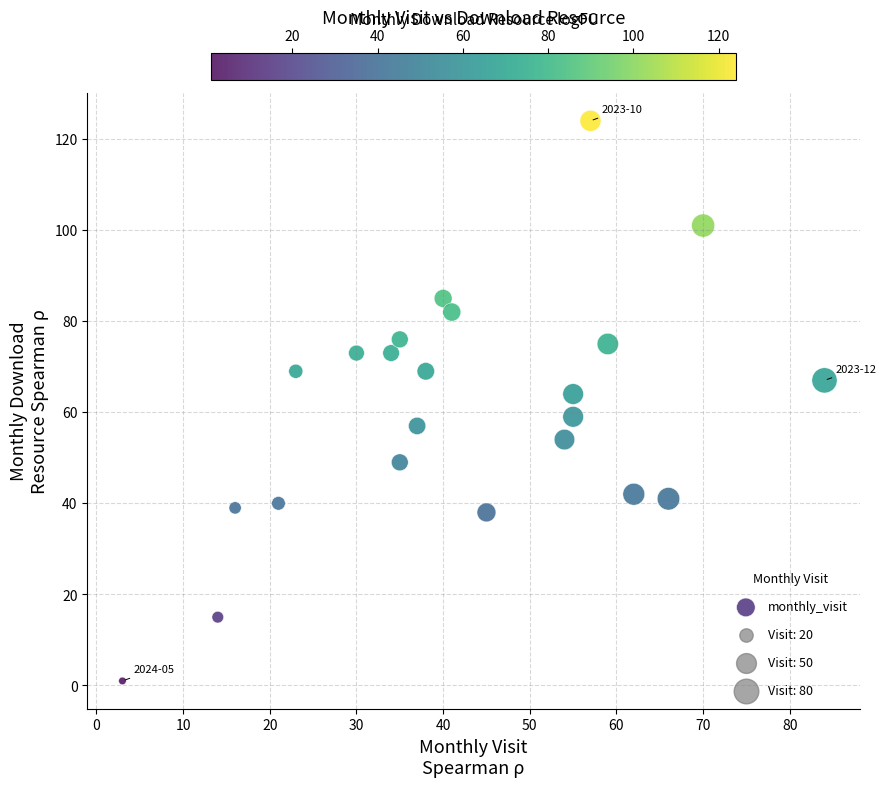

What is the range of X values (max minus min)?

81